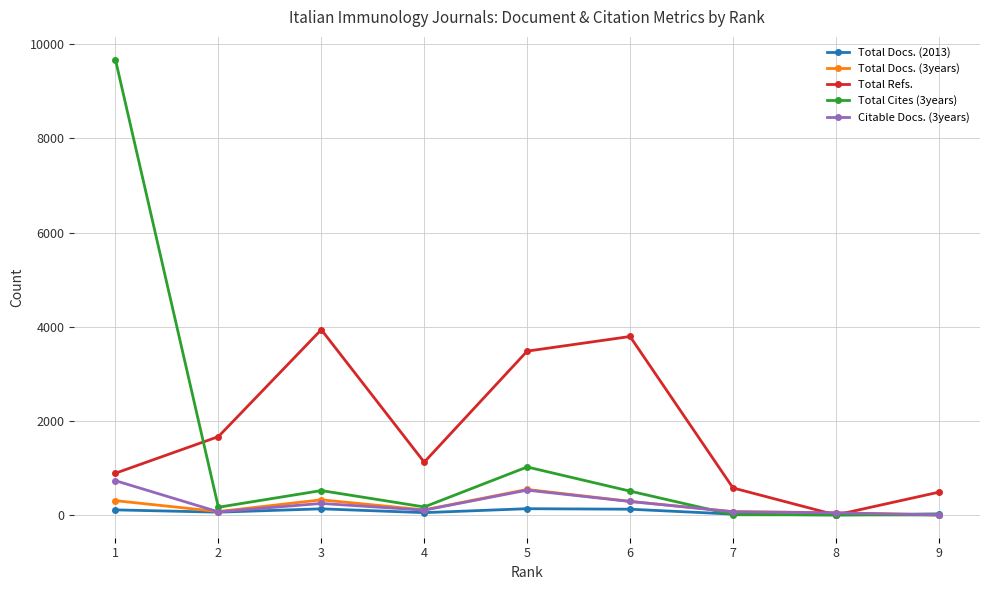

What is the difference between the maximum and second lowest values in the Citable Docs. (3years) series?

683